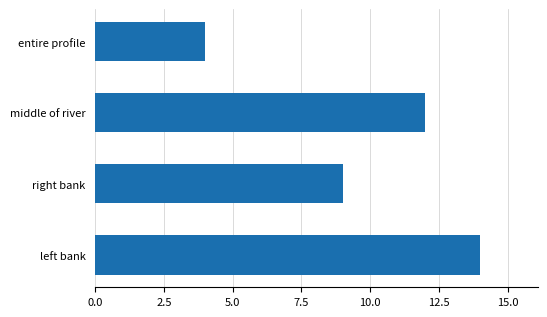

How many bars are there in total?

4